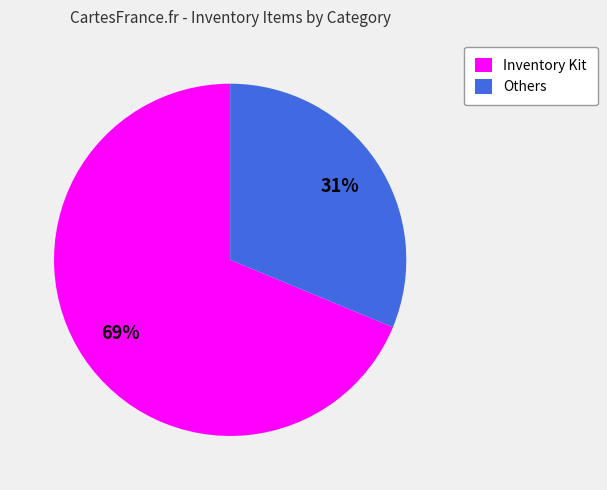

To the nearest percent, what is the average slice percentage?

50%